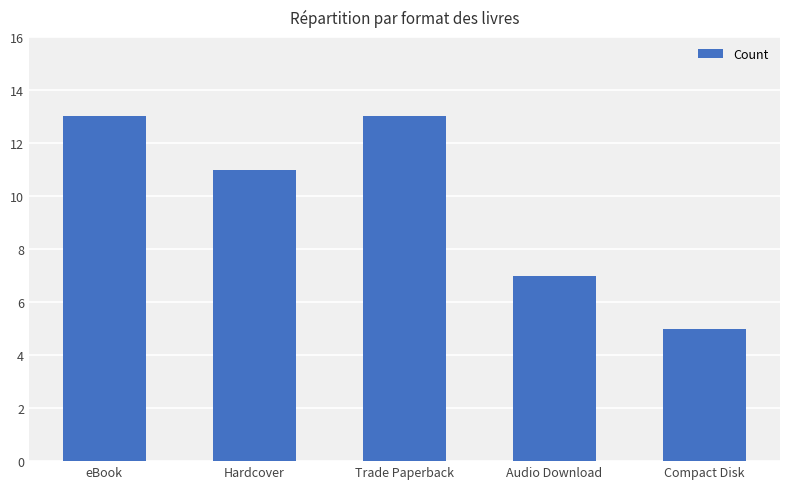

What is the difference between the maximum and minimum values?

8